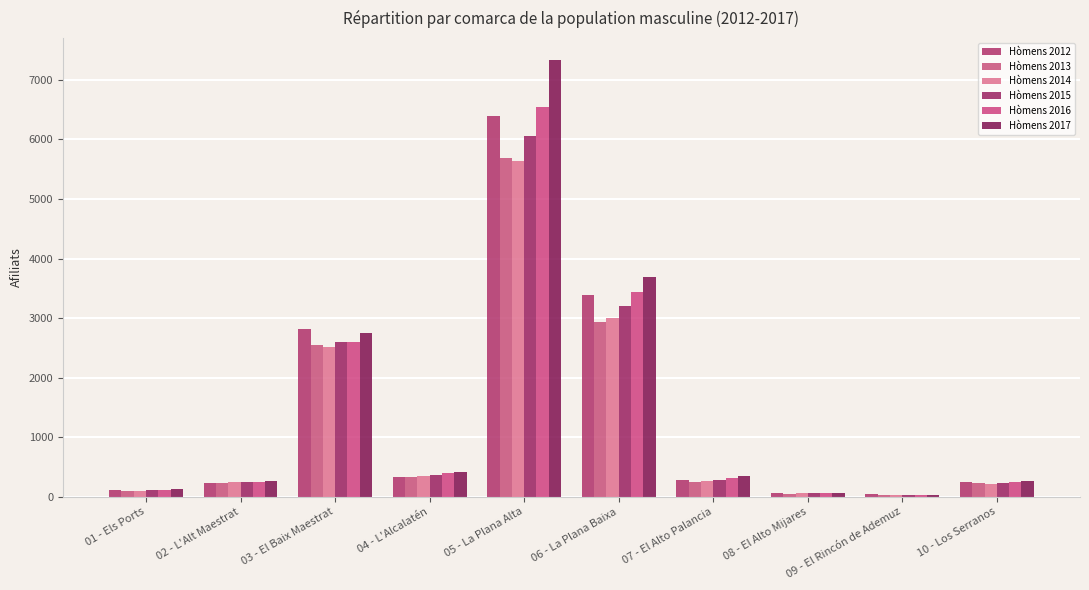

What is the value of the Hòmens 2015 bar at the 10th from the left?

228.2